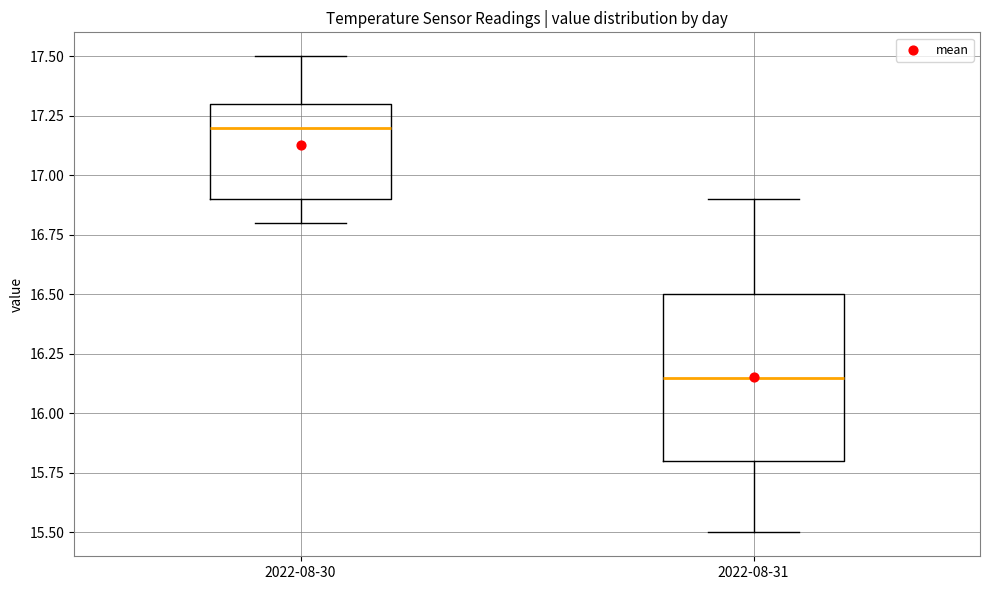

Where is the upper edge of the box for 2022-08-30 on the y-axis? The values are not printed on the chart, so give them approximately, as read against the axis.

17.30